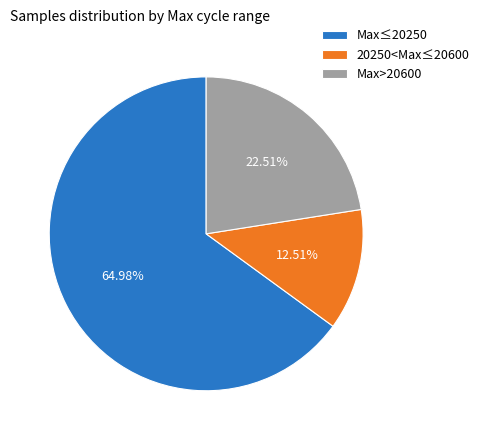

Rank the categories by value from lowest to highest.

20250<Max≤20600, Max>20600, Max≤20250